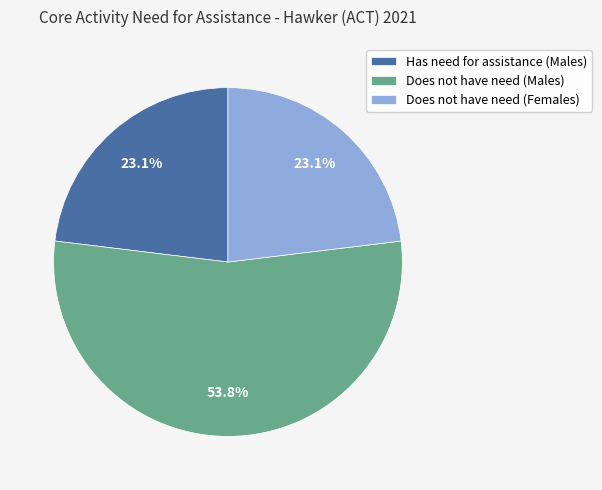

True or false: Does not have need (Males) accounts for 54% of the total.

True